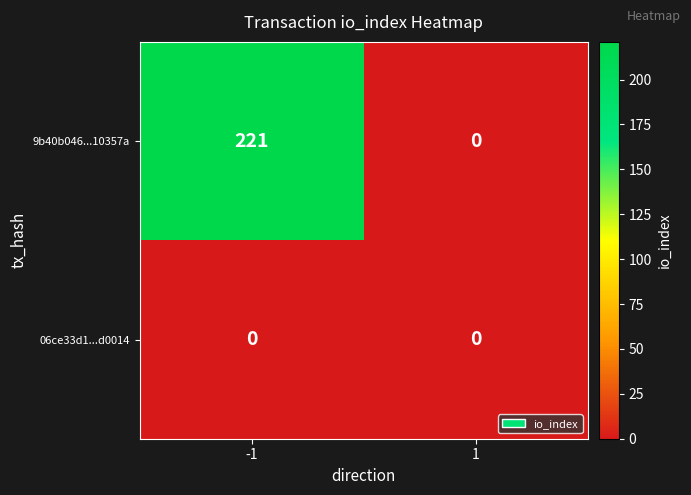

What is the greatest value displayed?

221